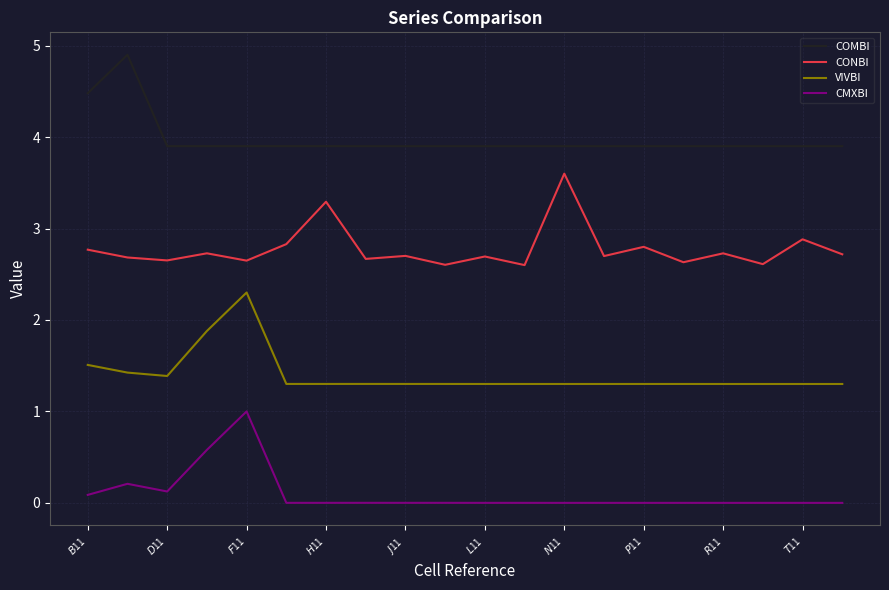

True or false: COMBI and CONBI intersect in this chart.

False